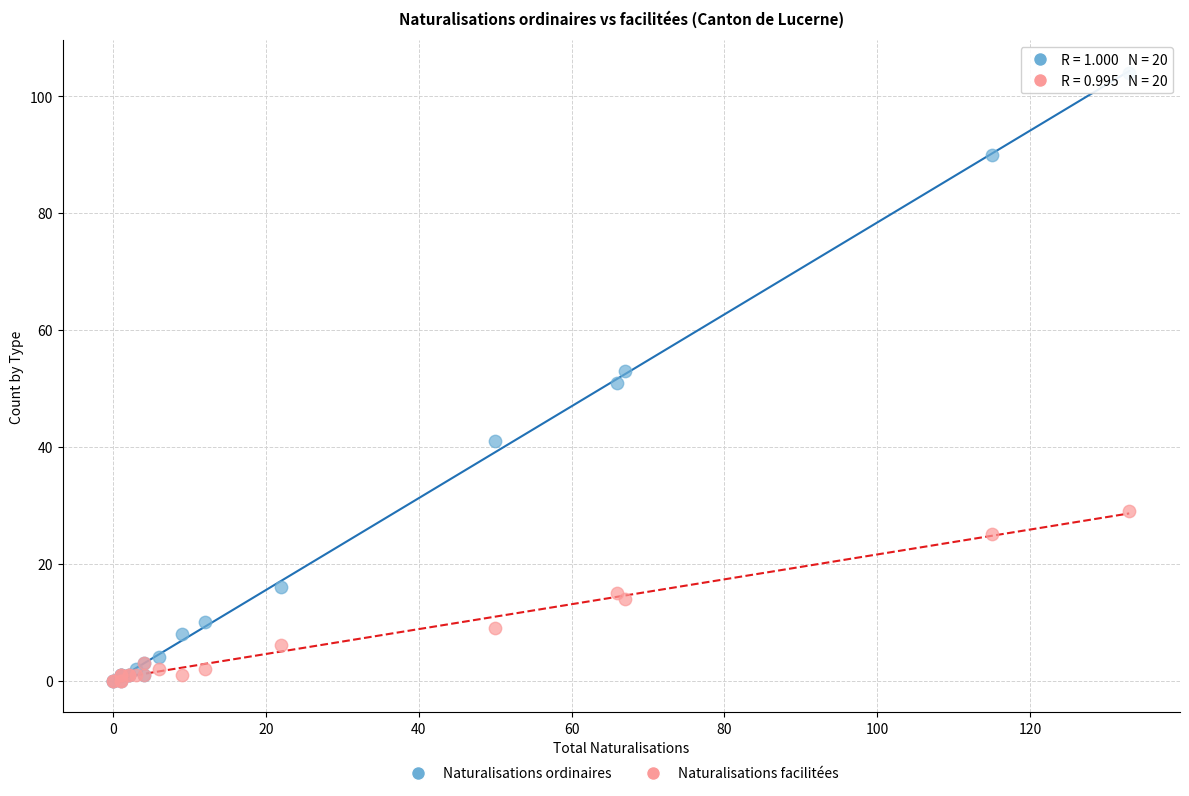

What are all the series names shown in the legend?

Naturalisations ordinaires, Naturalisations facilitées